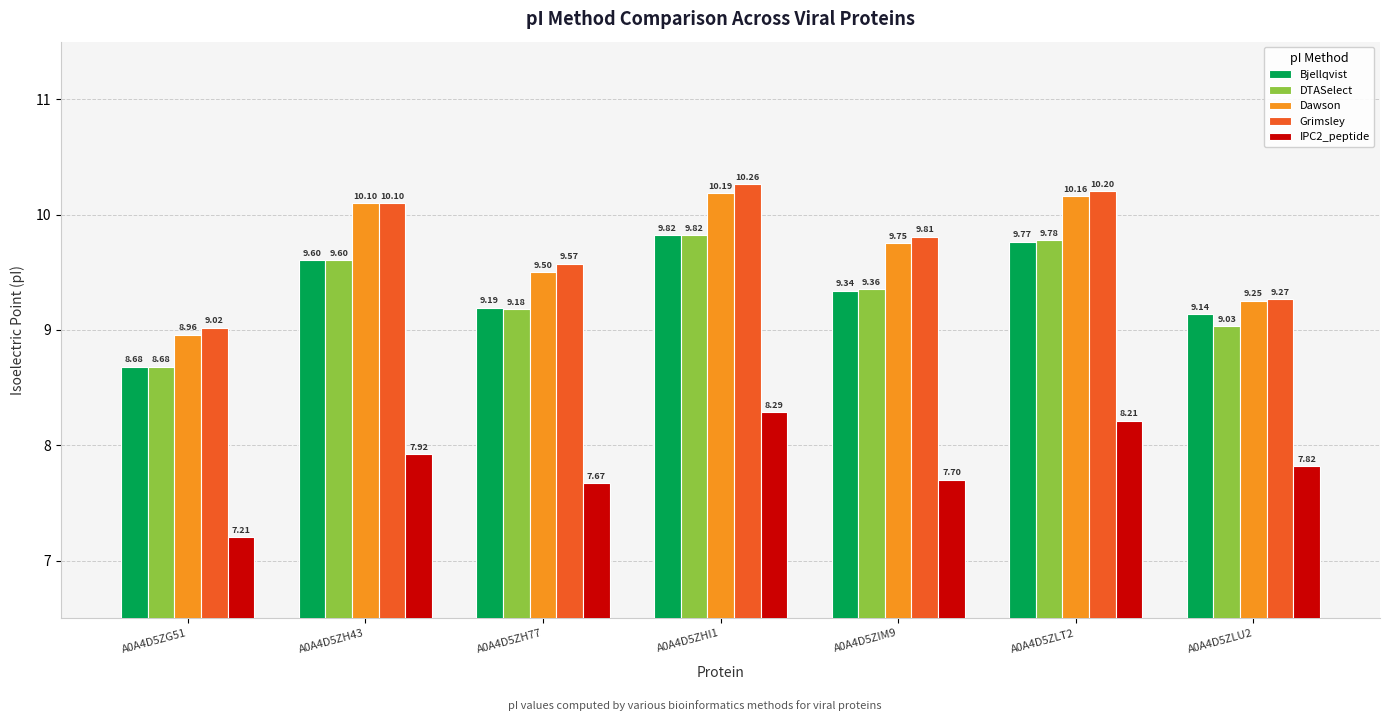

The value of Bjellqvist at A0A4D5ZG51 is 3.7. True or false?

False